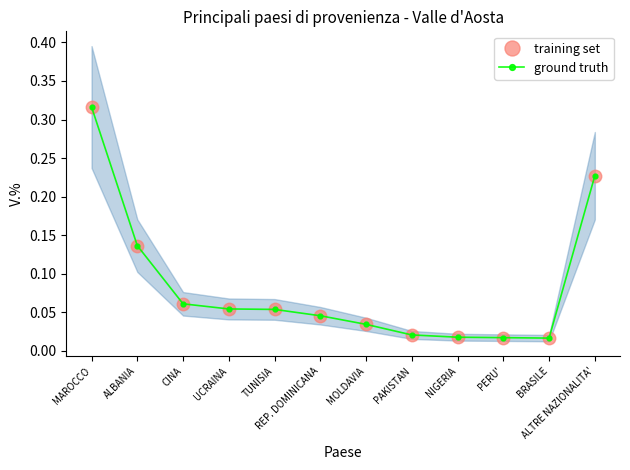

The value of ground truth at TUNISIA is 0.1. True or false?

False